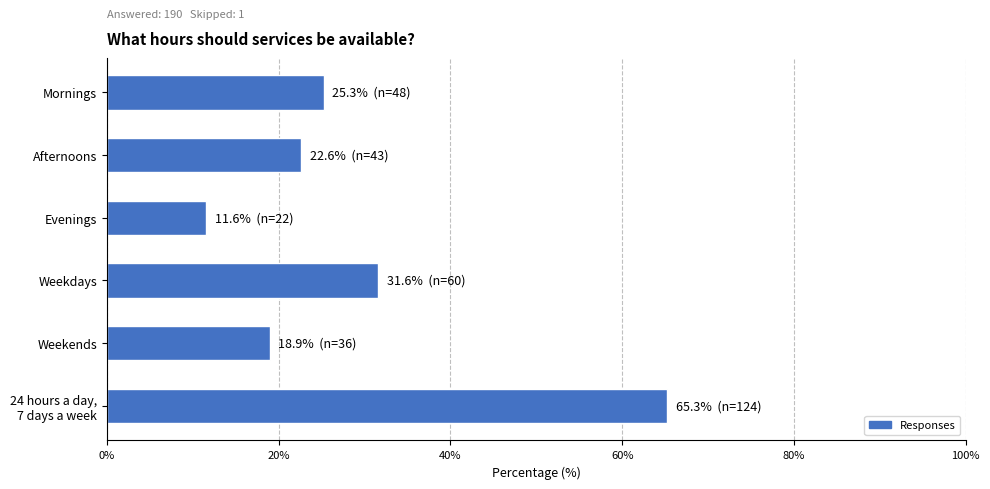

What is the difference between the maximum and minimum values?

53.7